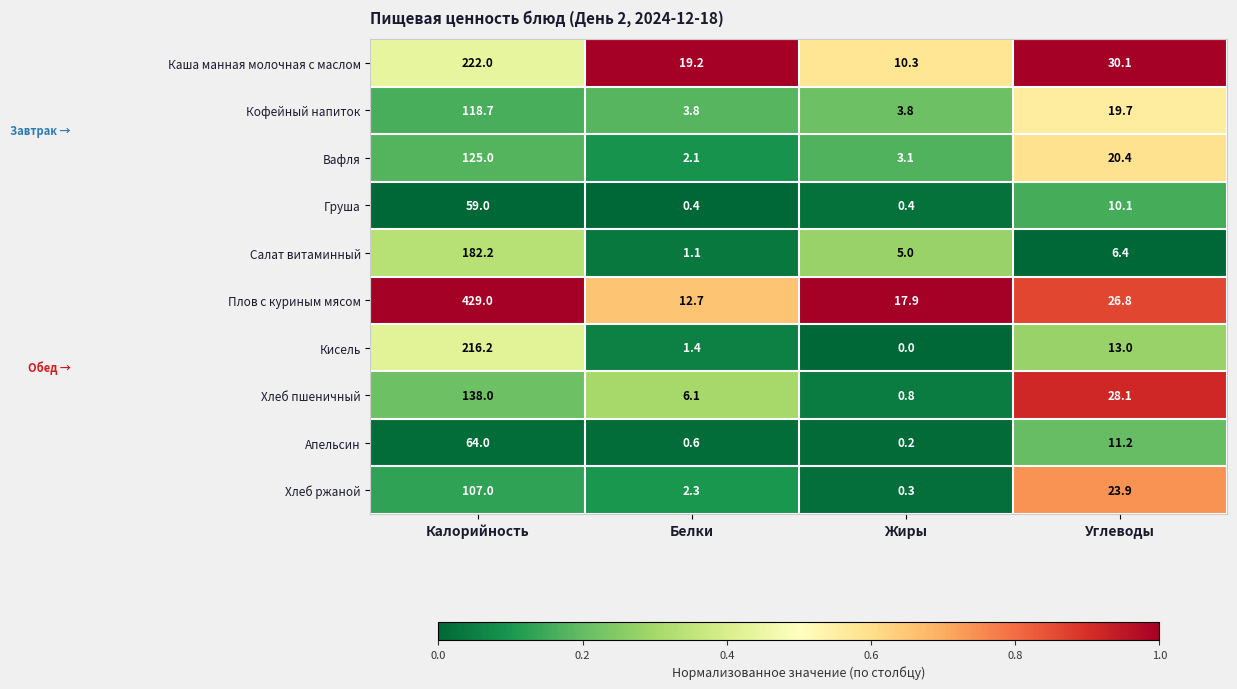

What is the difference between the maximum and minimum values in the Груша series?

58.6